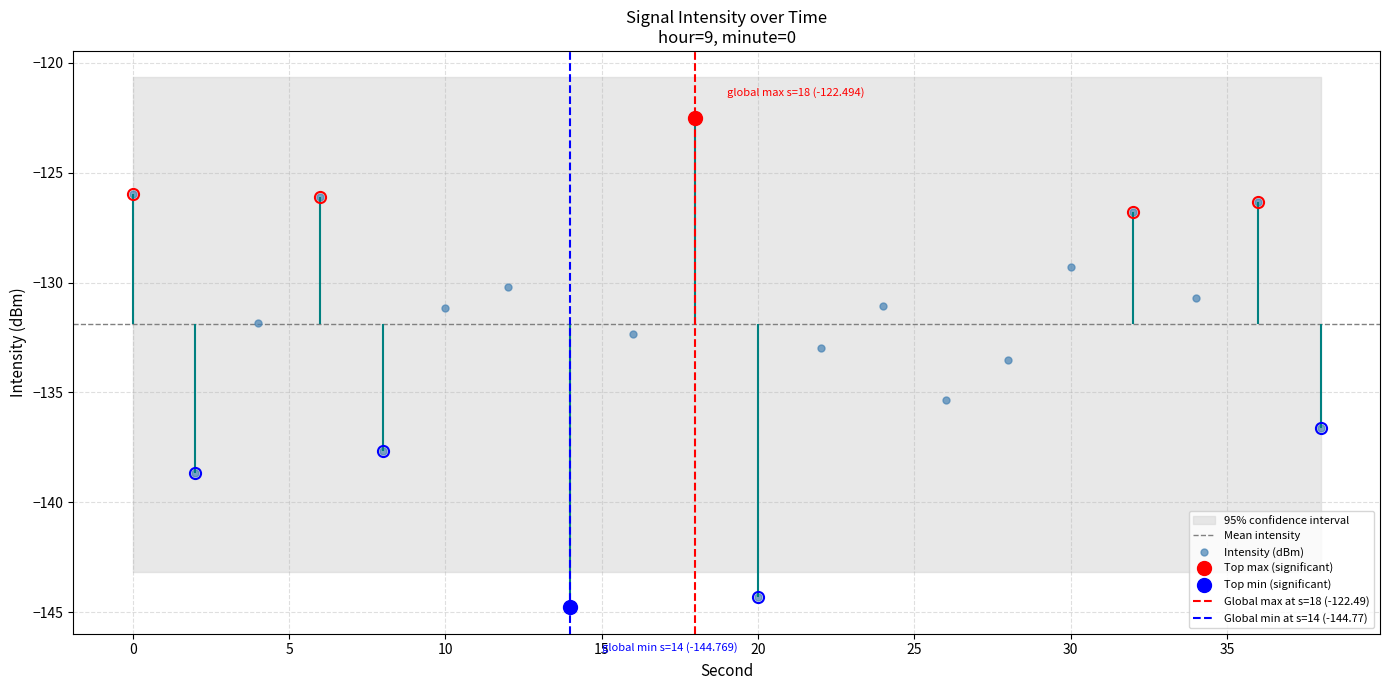

True or false: the data has more than 1 interior local peaks.

True